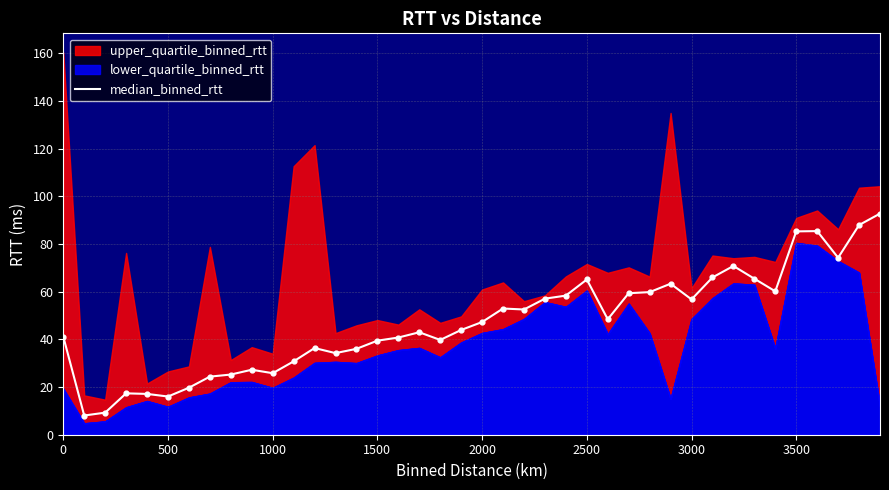

Is it true that median_binned_rtt equals 37.9 at 2500?

False